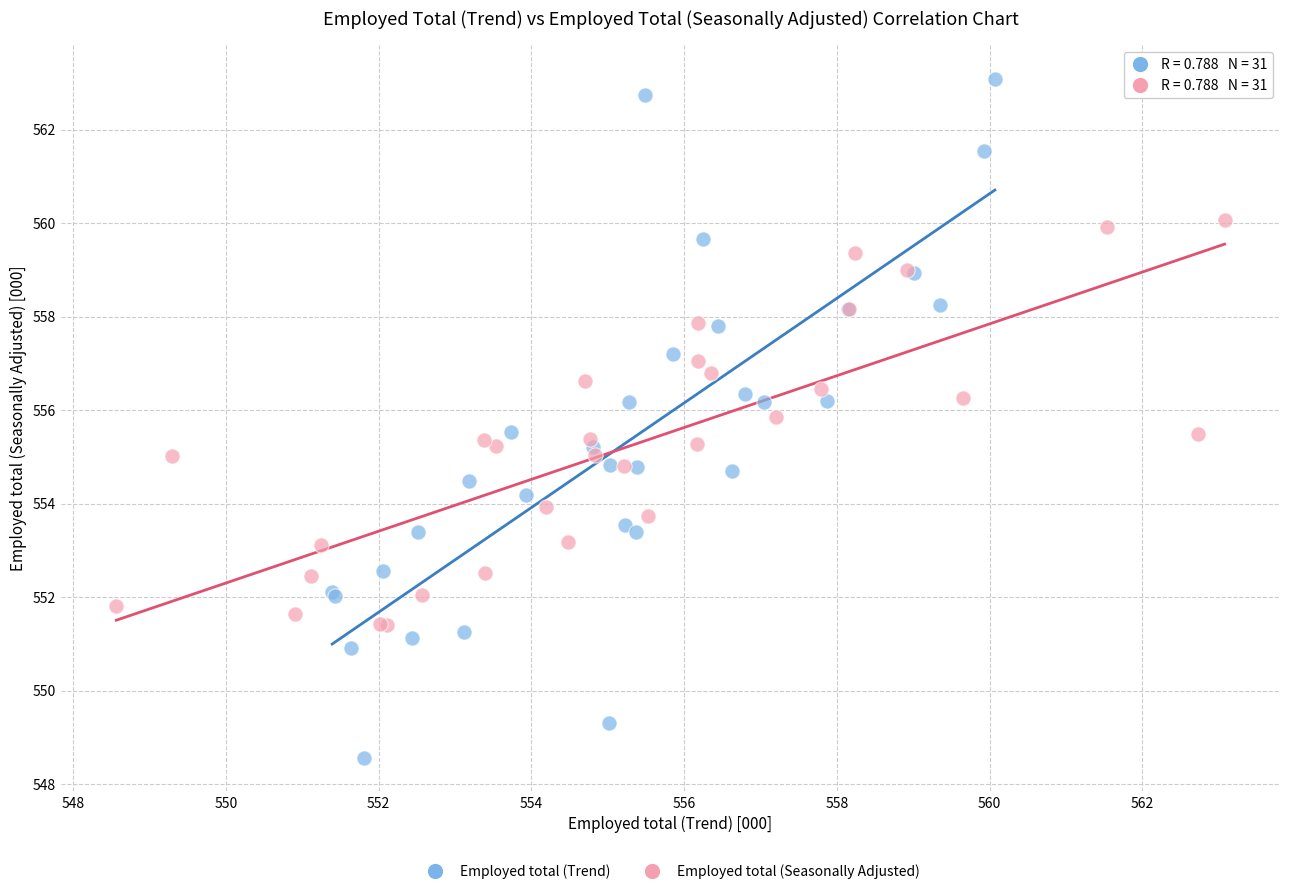

Which series contains the lowest Y value?

Employed total (Trend)